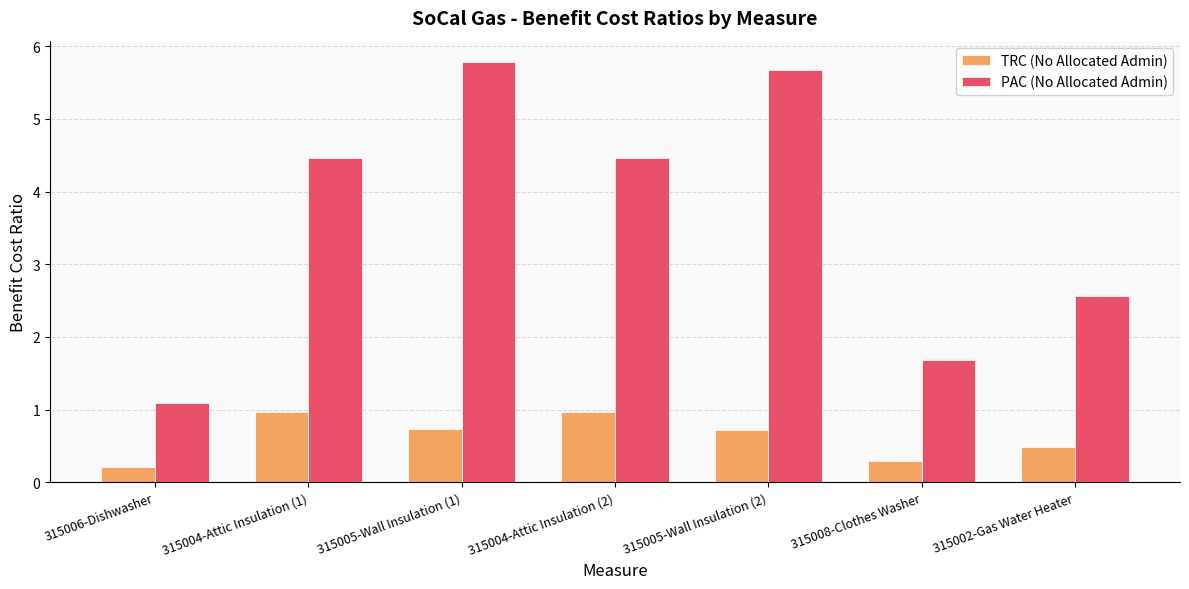

True or false: PAC (No Allocated Admin) has a value of 4.5 at 315004-Attic Insulation (2).

True